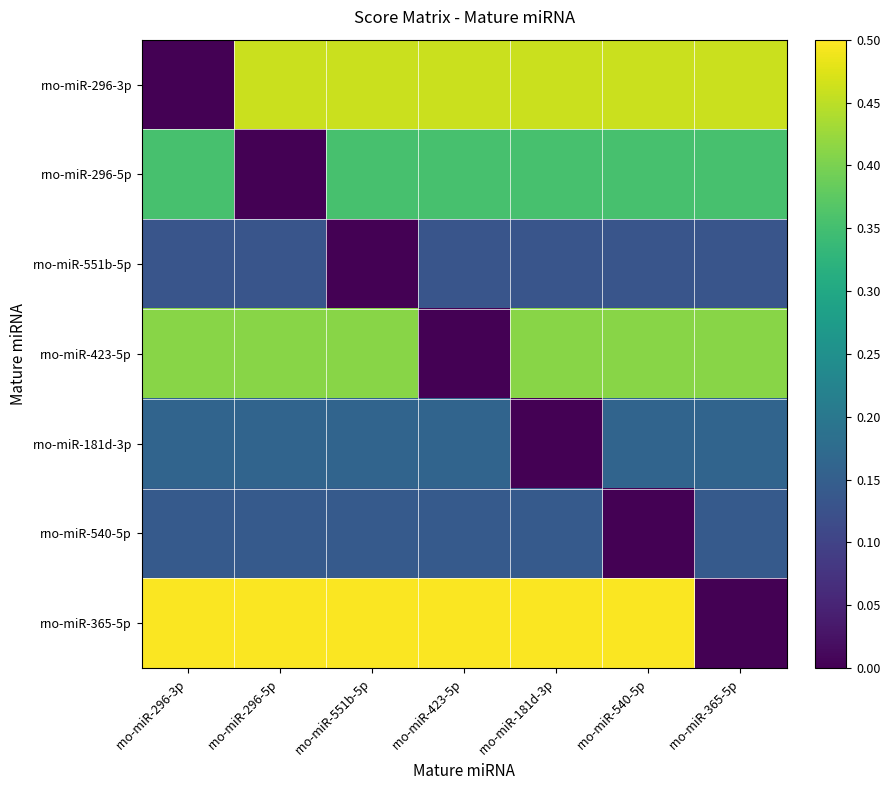

What is the difference between the highest and lowest values at rno-miR-296-5p?

0.5